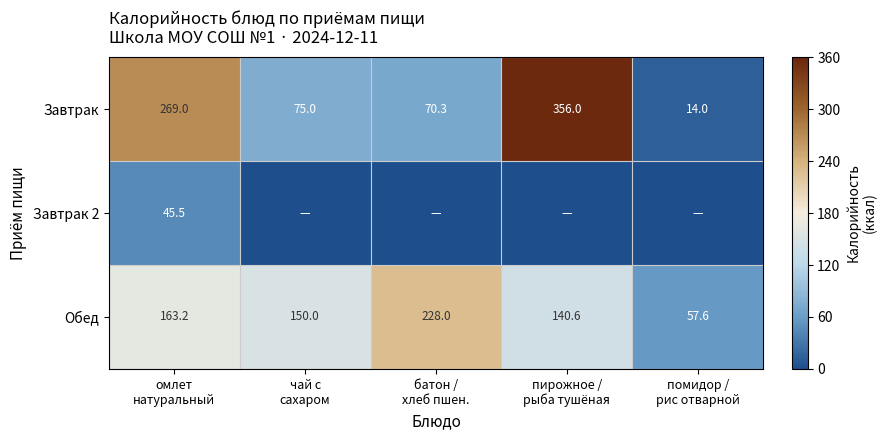

At which category is the sum across all series the highest?

пирожное /
рыба тушёная